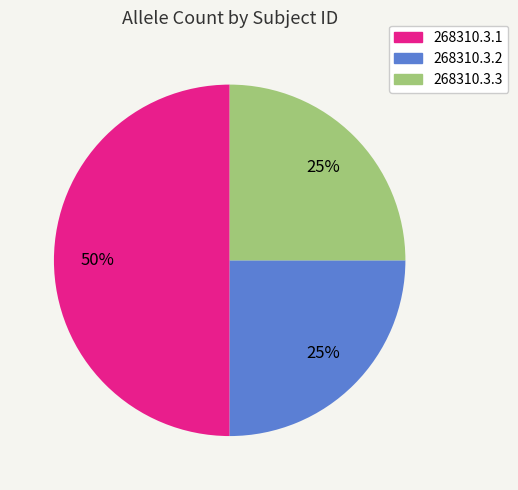

Is 268310.3.2 the majority of the pie?

No